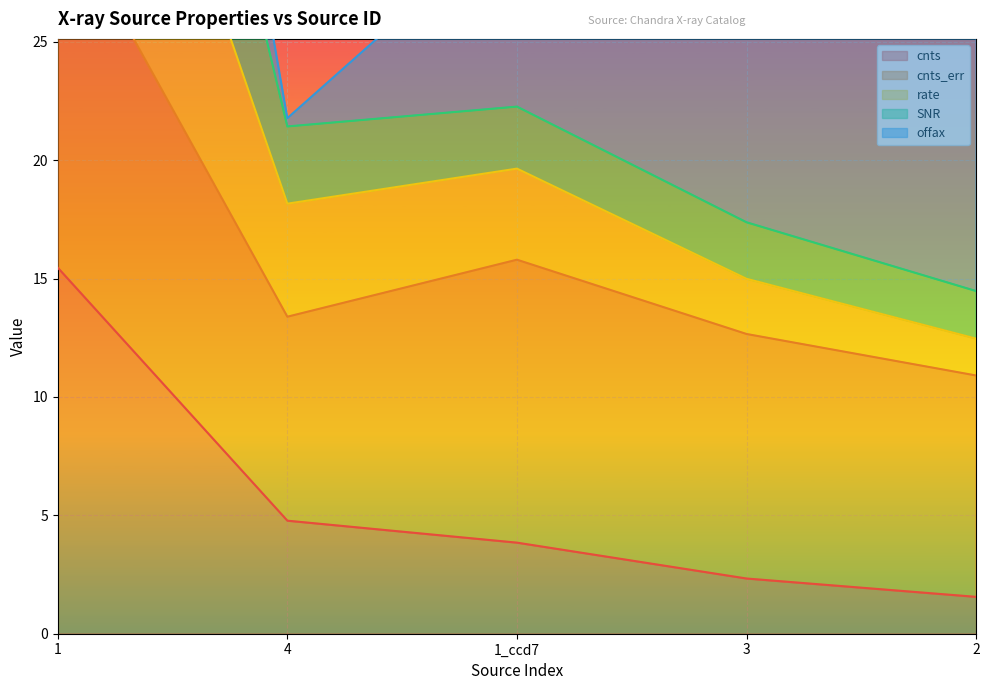

Where does the rate series first go above 21?

1